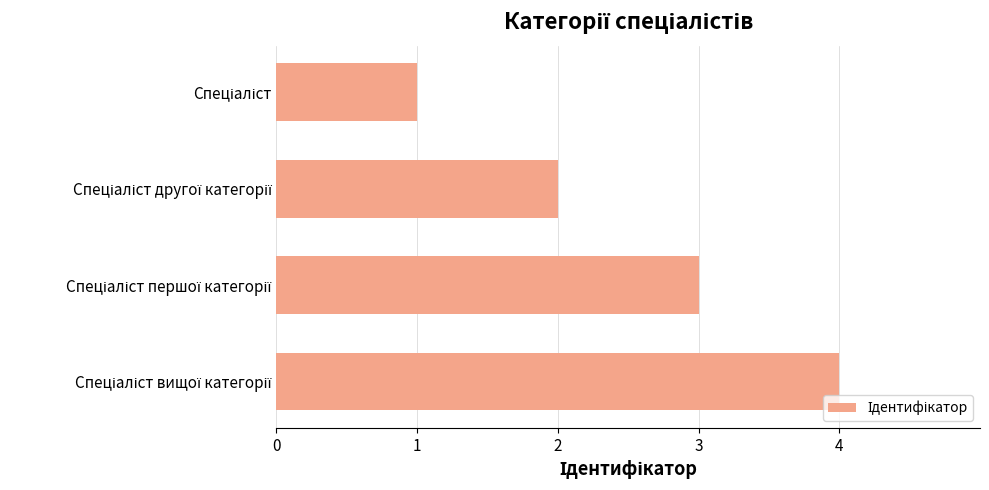

What is the sum of all values?

10